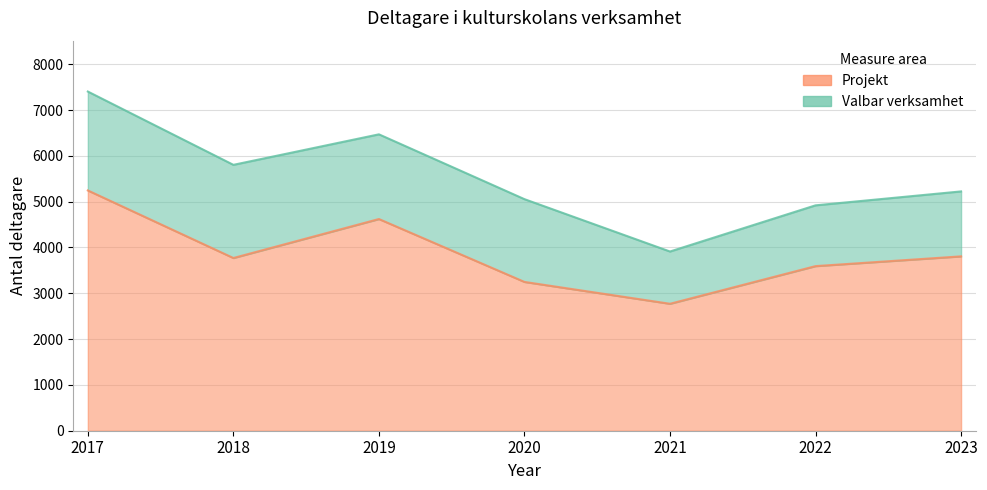

How many data points are less than 3770?

3